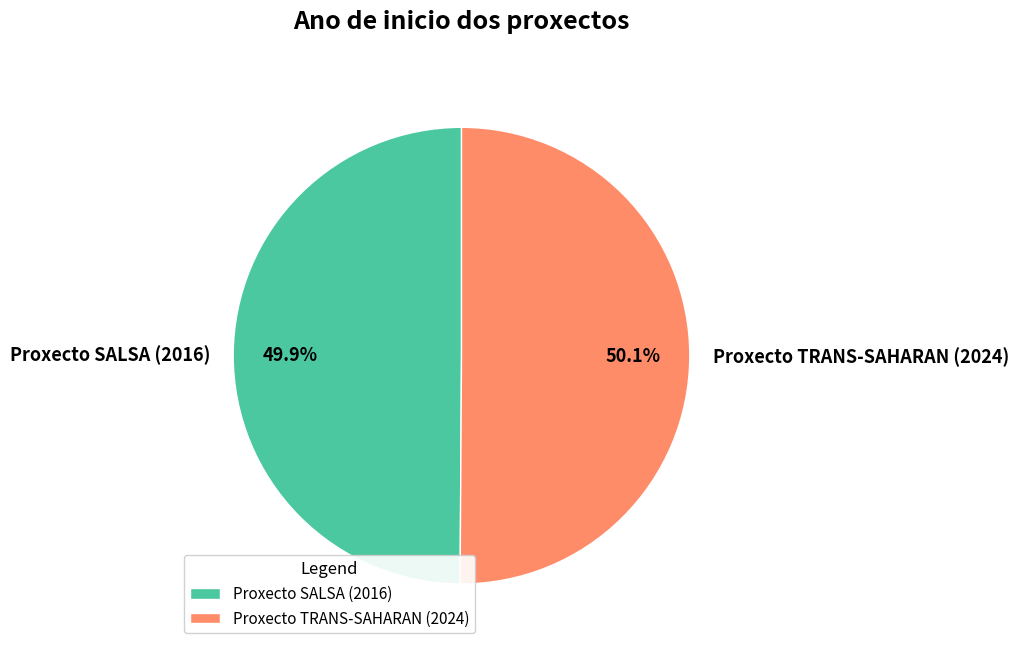

The Proxecto TRANS-SAHARAN (2024) slice represents 45% of the pie. True or false?

False